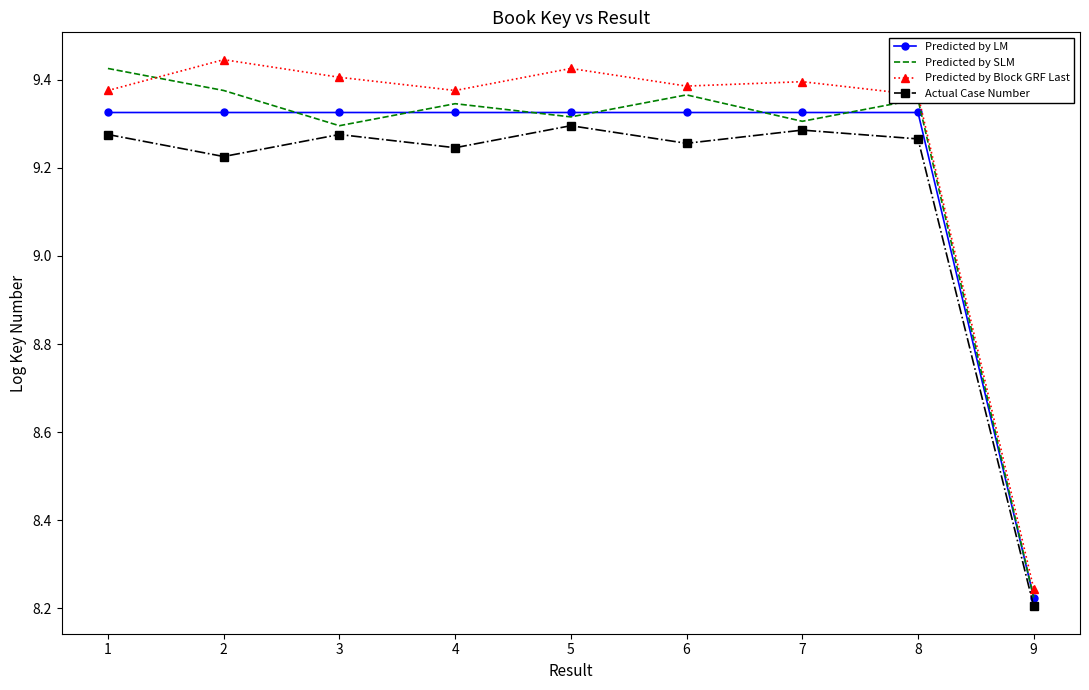

What is the highest value of the Actual Case Number series?

9.3